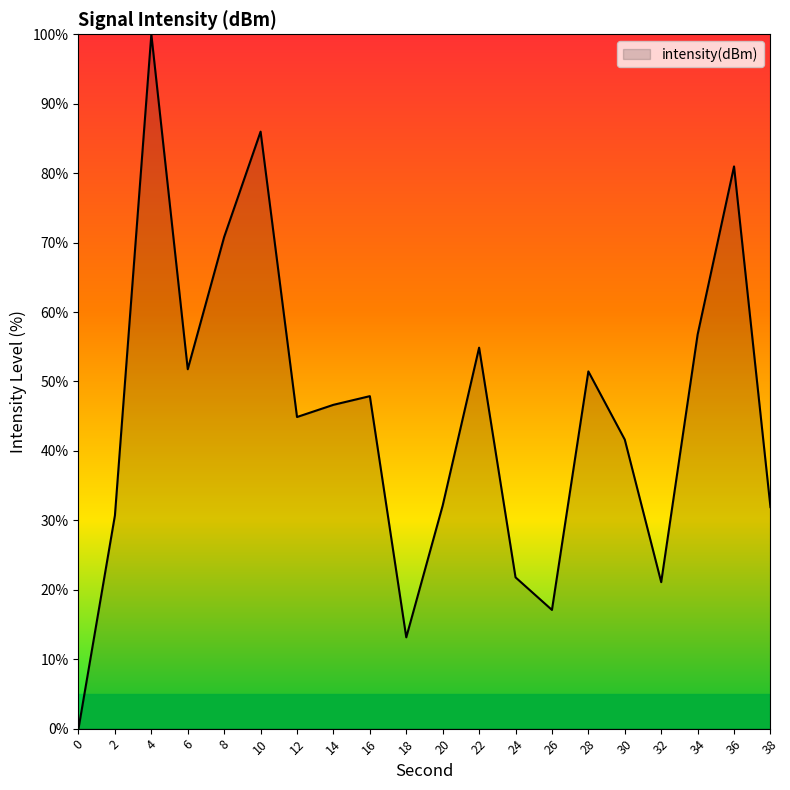

The value at 32 is 35.0. True or false?

False